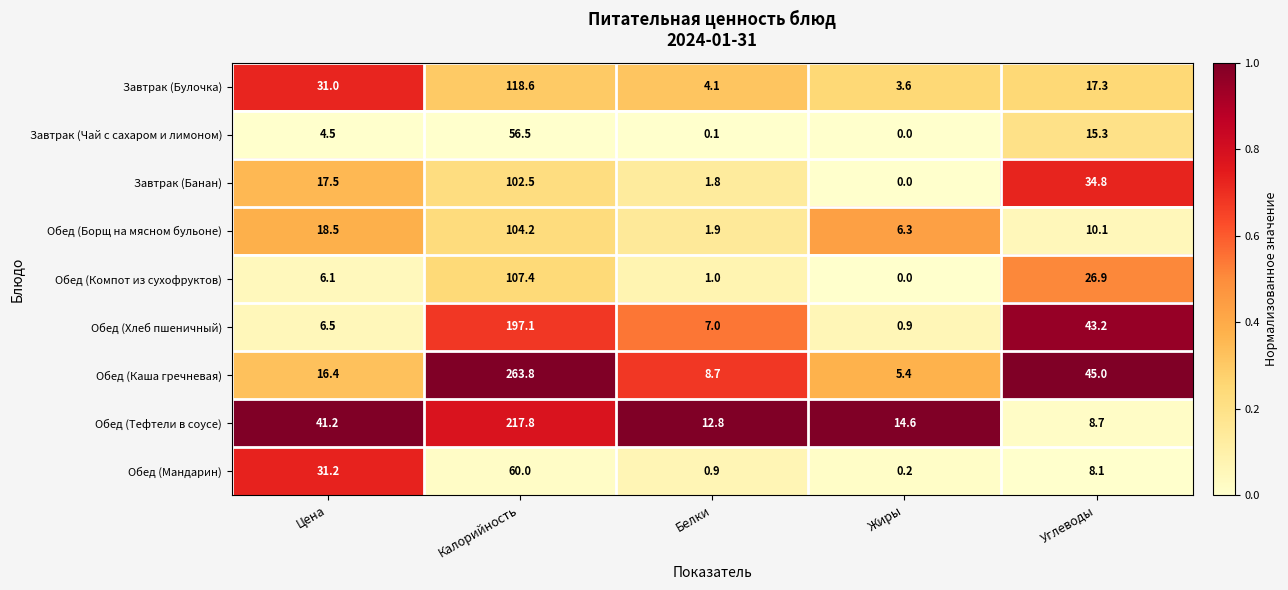

Which label corresponds to the smallest value in the chart?

Жиры